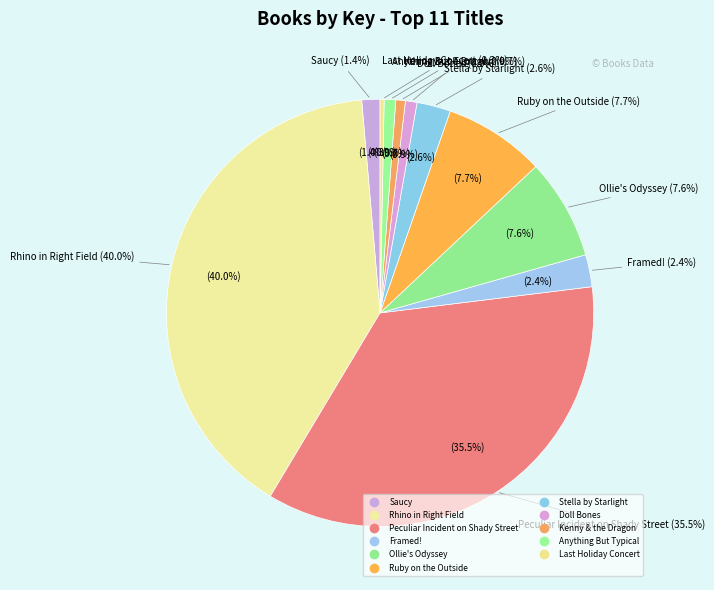

What percentage do Saucy and Kenny & the Dragon together represent?

2.1%